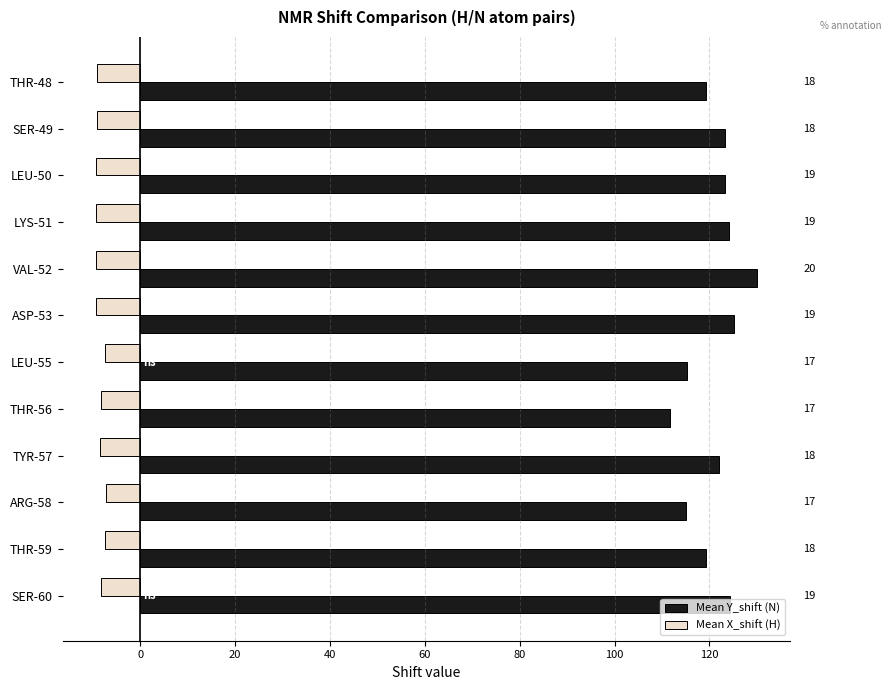

What are all the series names shown in the legend?

Mean Y_shift (N), Mean X_shift (H)